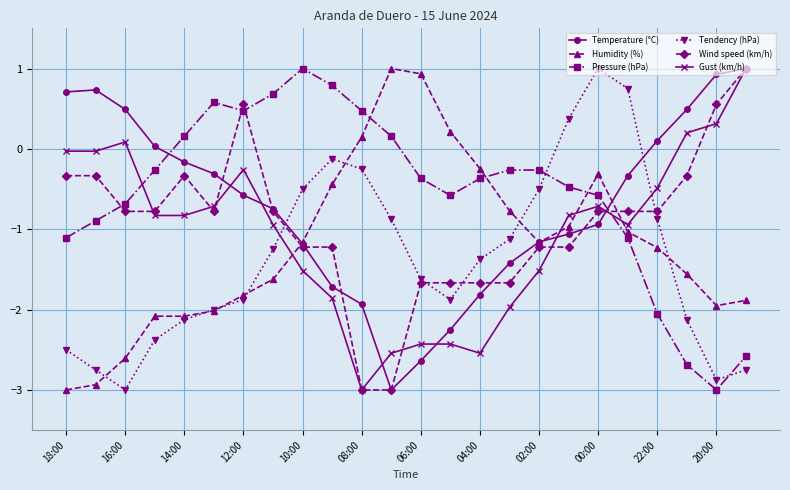

True or false: Pressure (hPa) has more than 0 points higher than both neighbors.

True